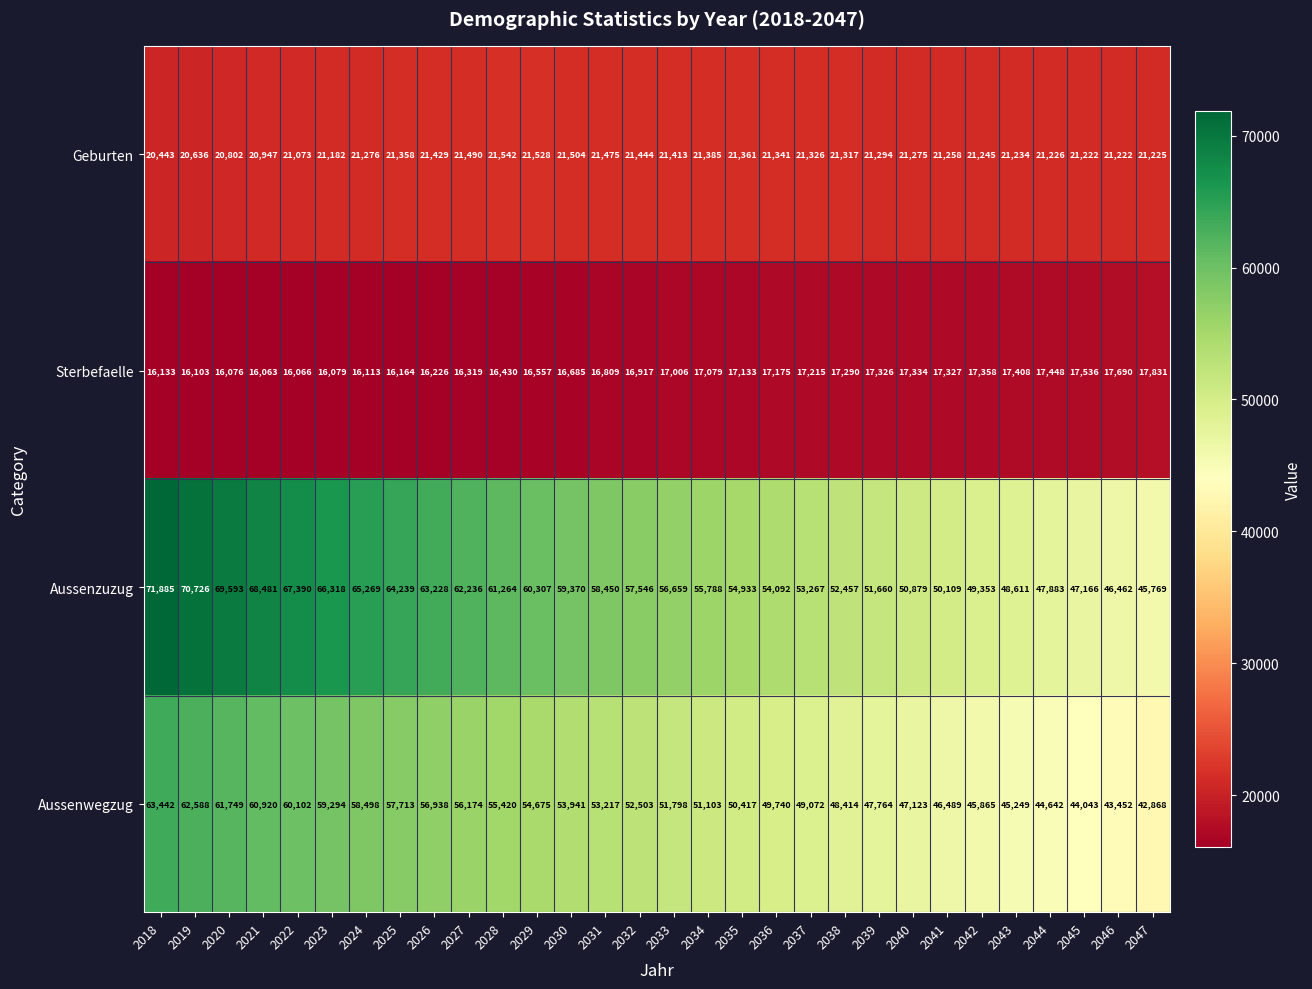

The Geburten series shows 32979 at 2029. True or false?

False